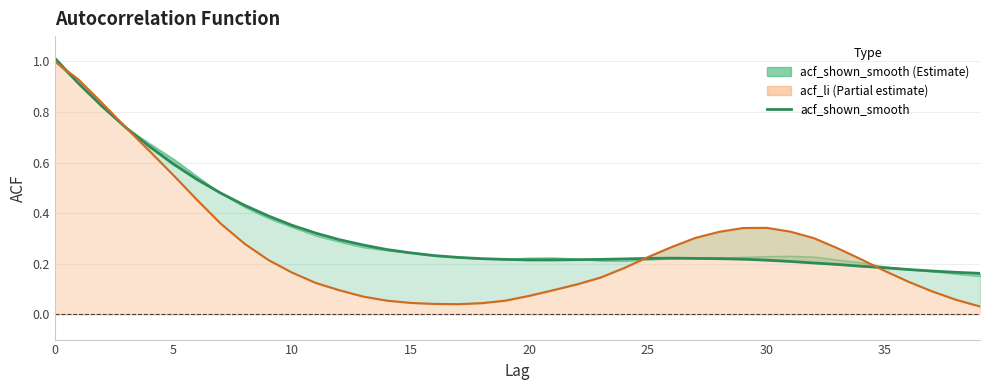

At which label is acf_shown_smooth closest to 0?

39